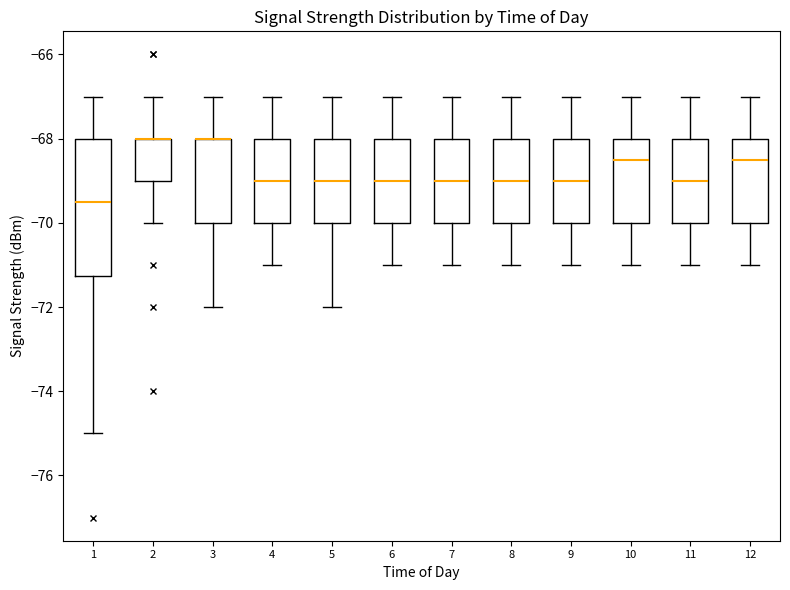

Where is the upper edge of the box at x = 4 on the y-axis? The values are not printed on the chart, so give them approximately, as read against the axis.

-68.0